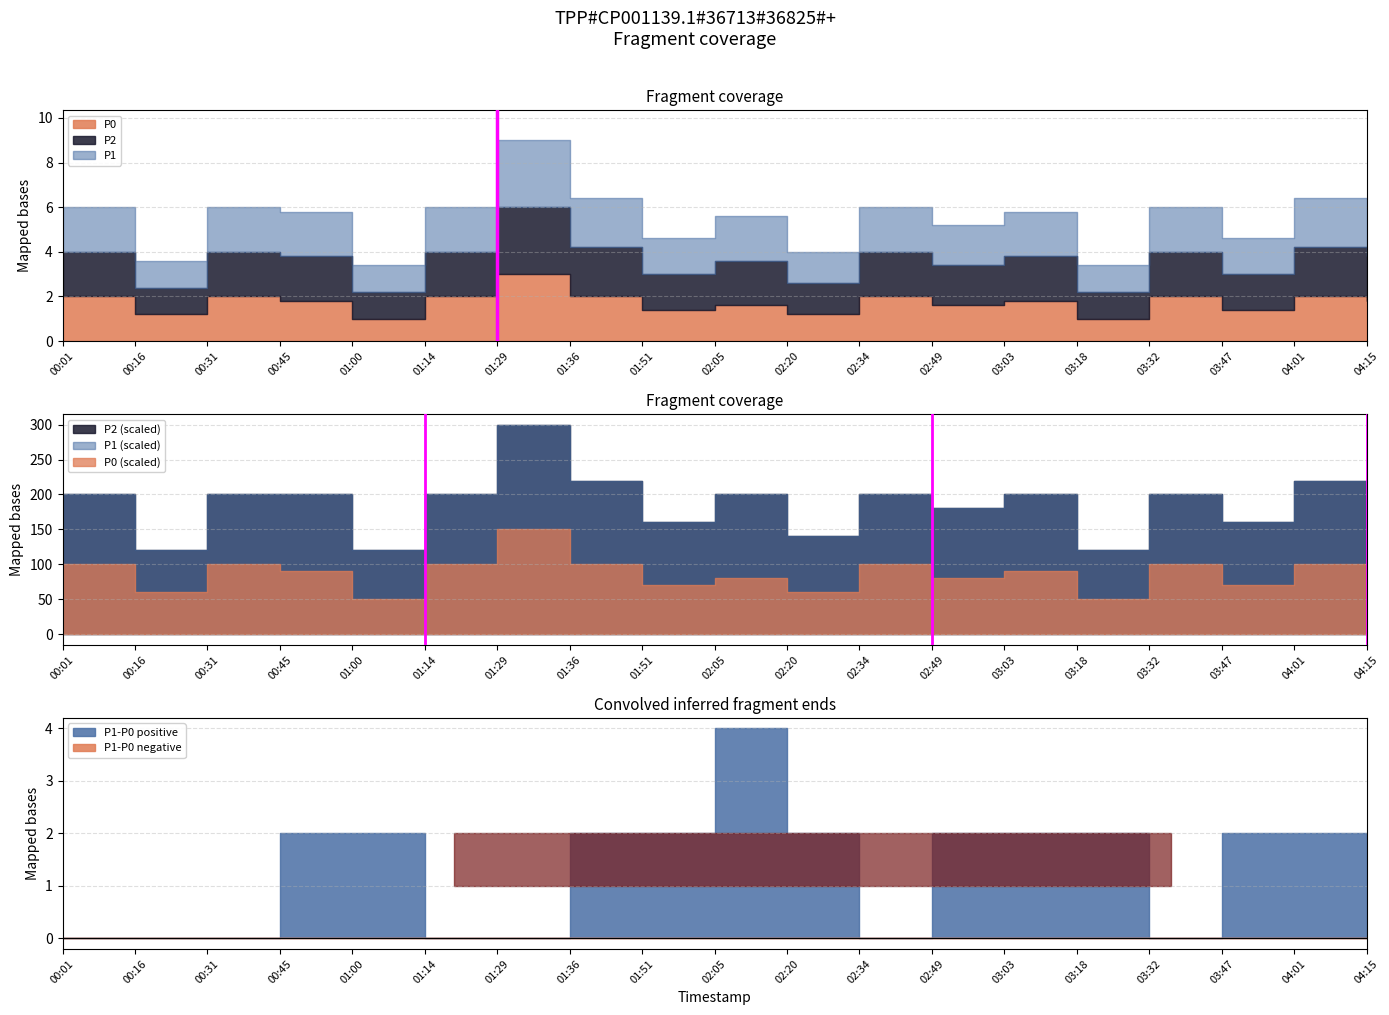

At which label does P1 reach its minimum?

00:16